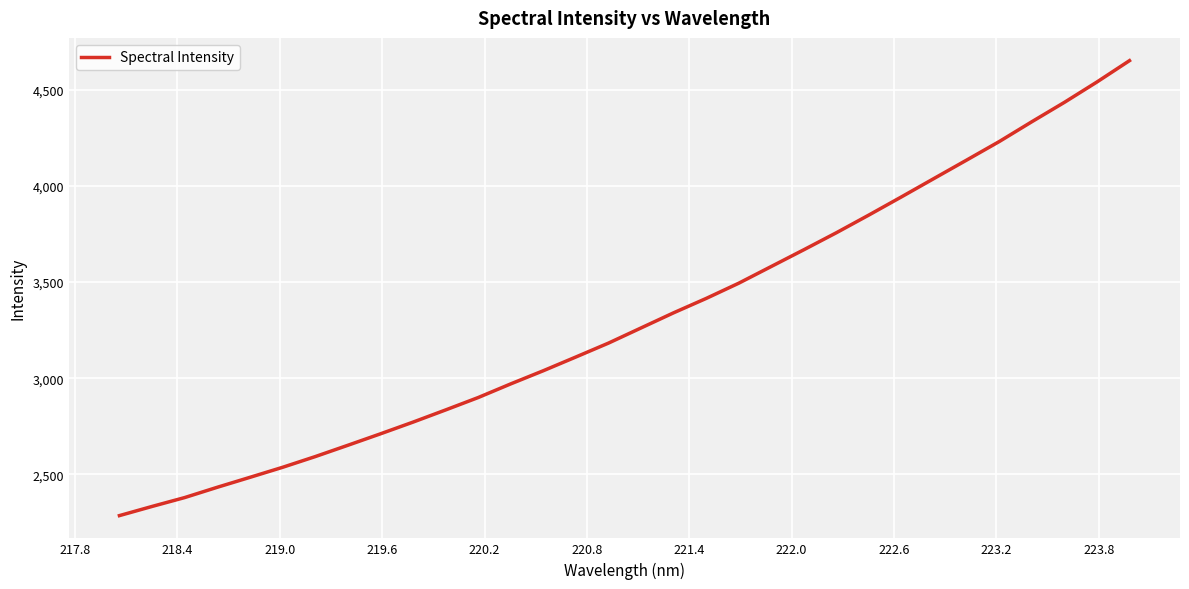

What is the minimum value shown in the chart?

2285.5